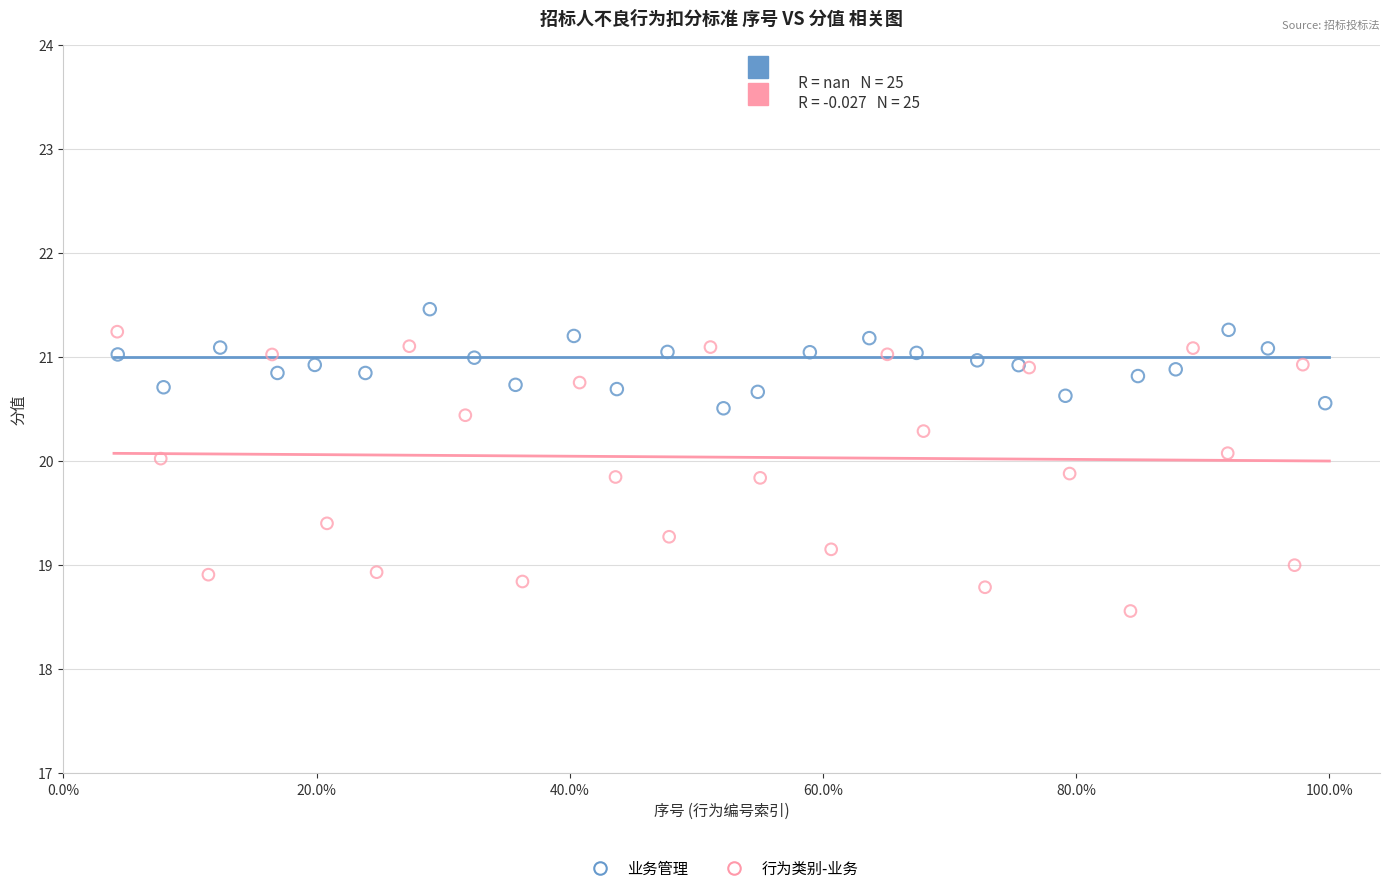

Which series reaches the minimum Y coordinate?

行为类别-业务